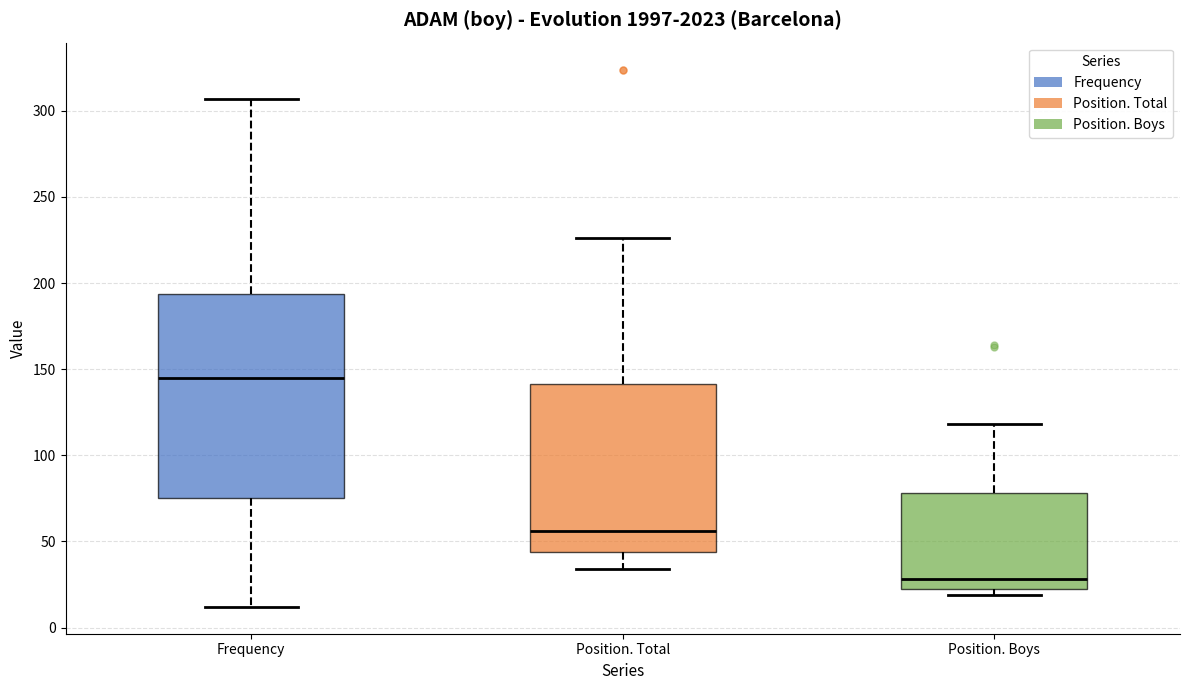

Where is the lower edge of the box for Position. Total on the y-axis? The values are not printed on the chart, so give them approximately, as read against the axis.

45